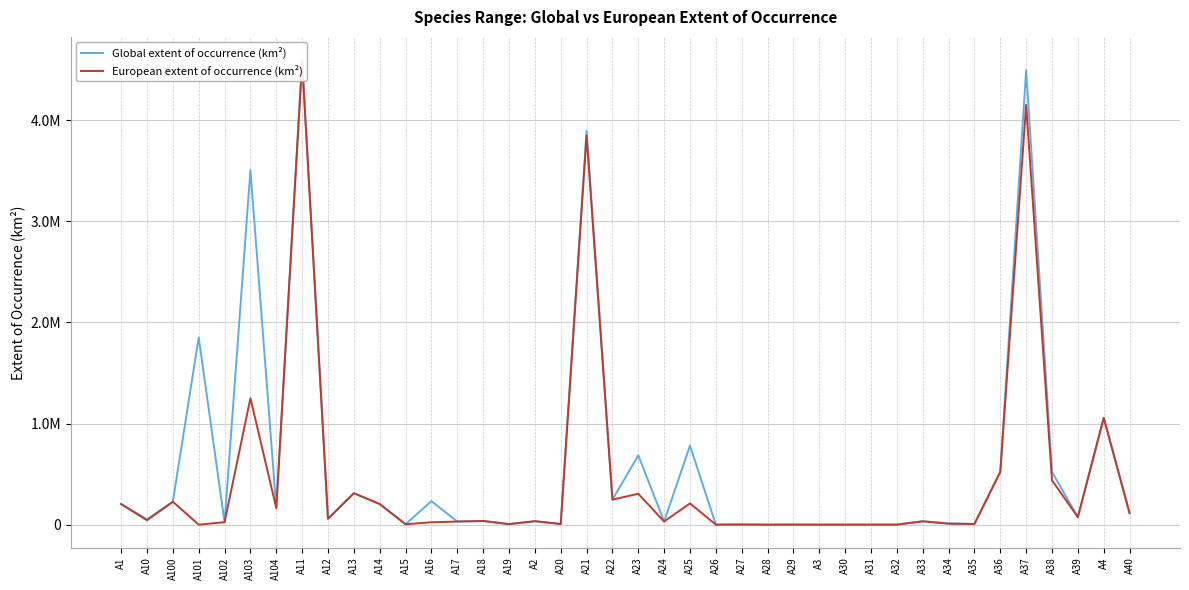

True or false: European extent of occurrence (km²) and Global extent of occurrence (km²) intersect in this chart.

False